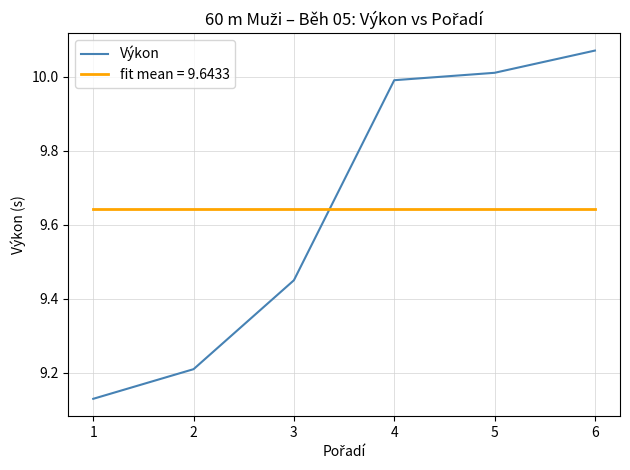

Which series changed the most between 3 and 6?

Výkon